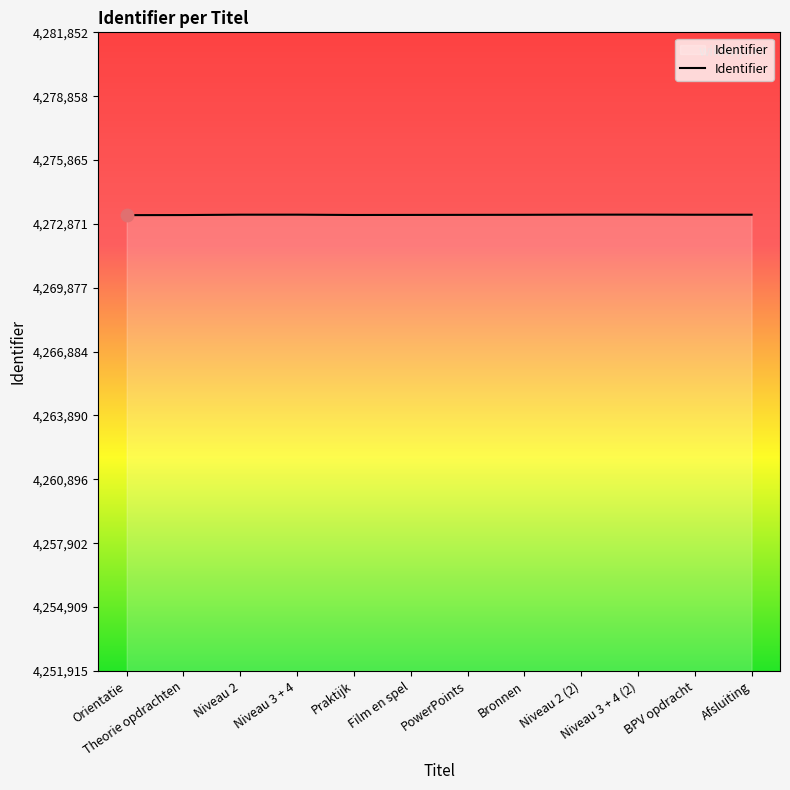

What is the ratio of the value at Niveau 2 to the value at BPV opdracht?

1.0